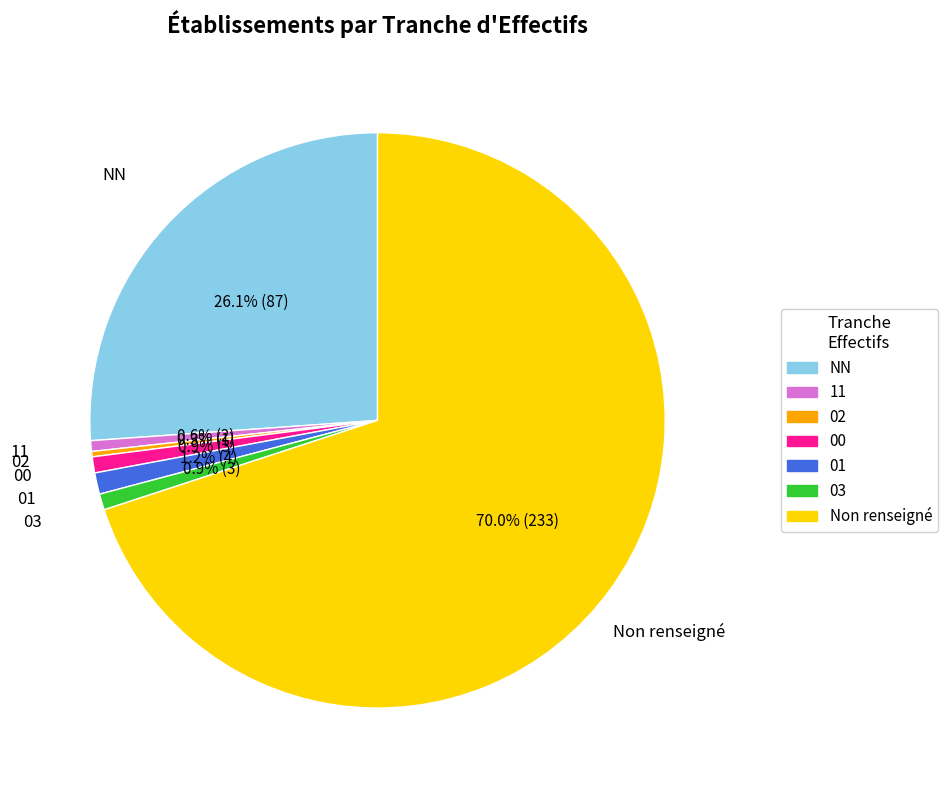

Combined, what portion of the pie is 01 and 03?

2.1%